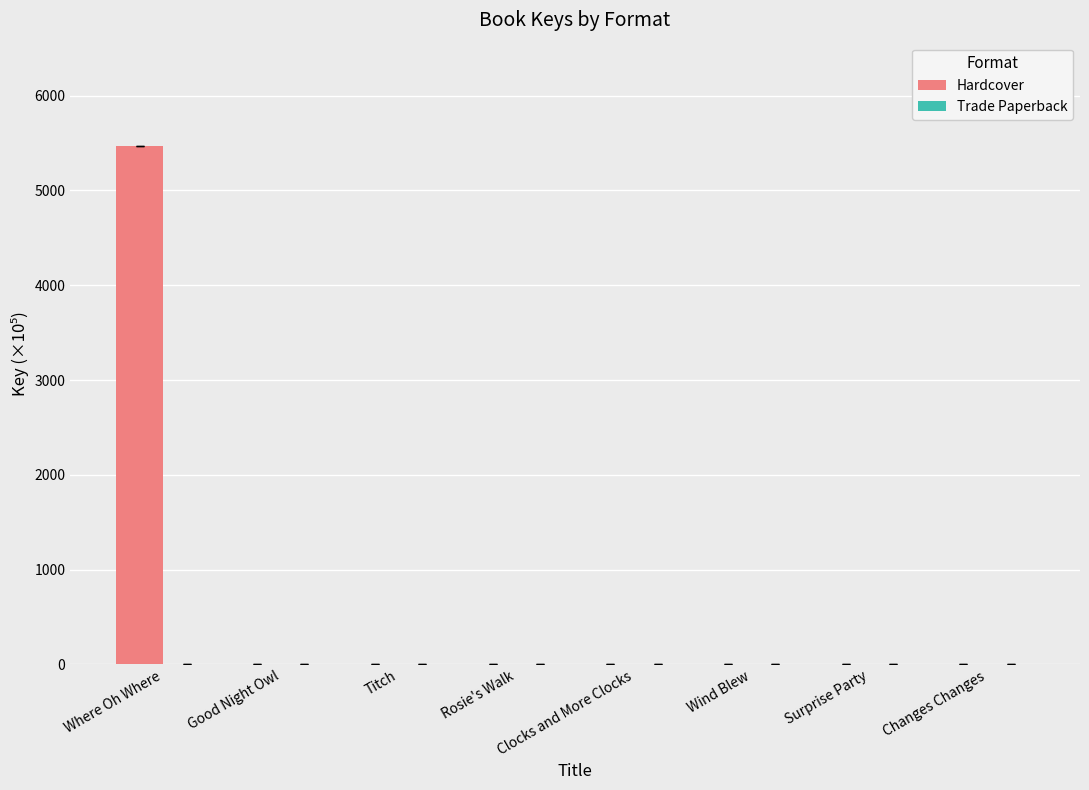

What is the highest value of the Hardcover series?

5466.1